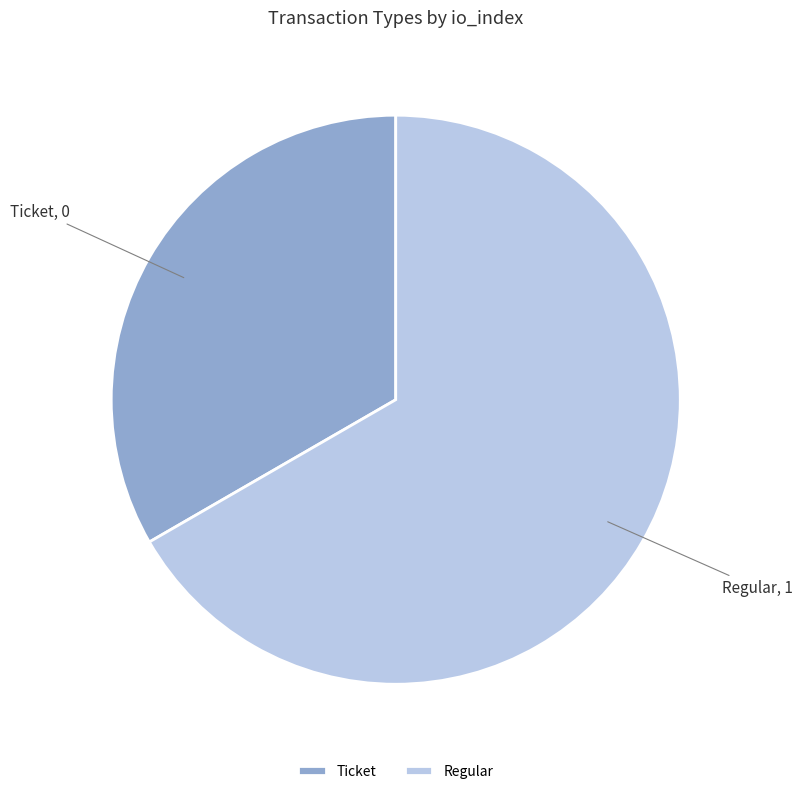

Which category has the biggest portion of the pie?

Regular